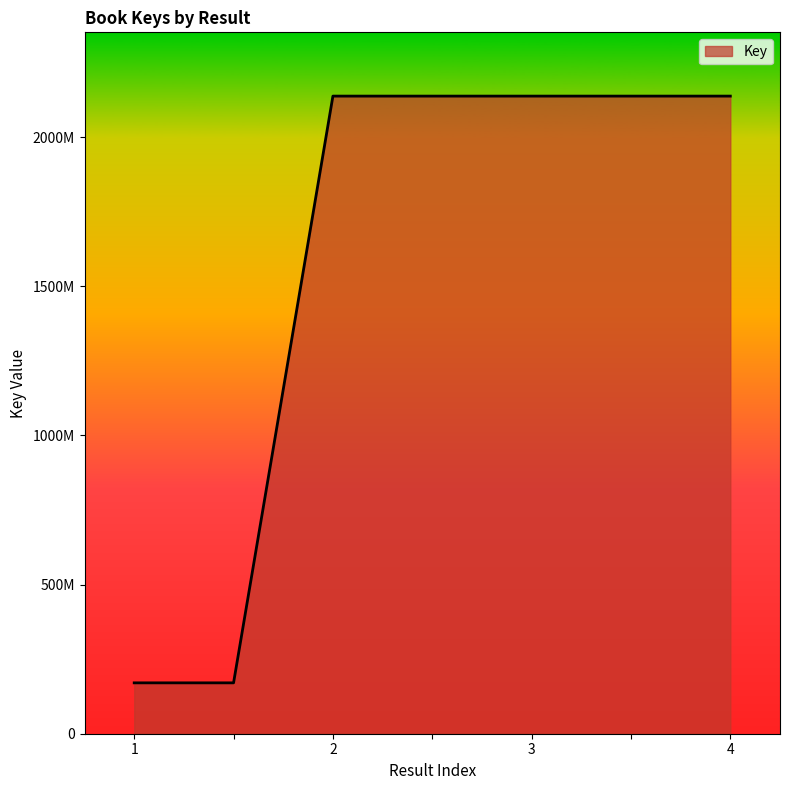

What is the greatest value displayed?

2137710095